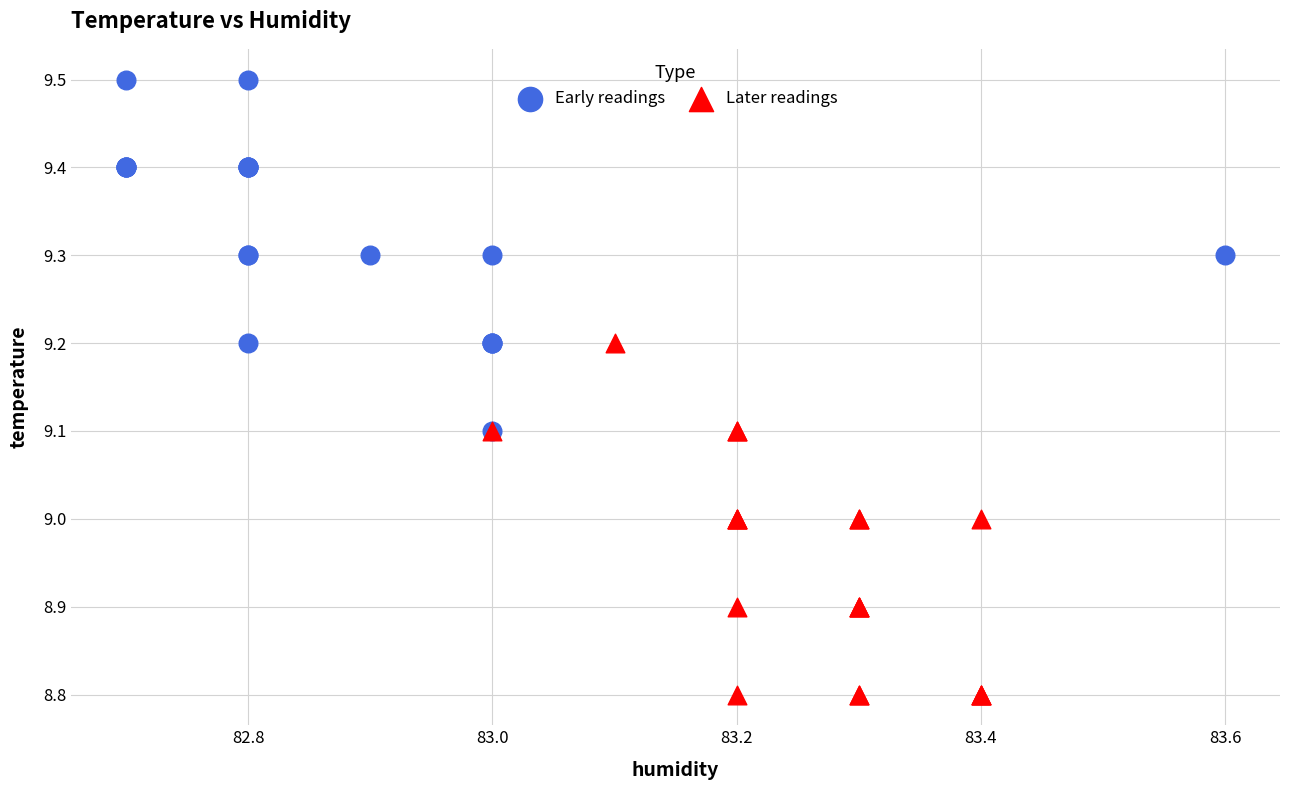

Which series reaches the minimum Y coordinate?

Later readings